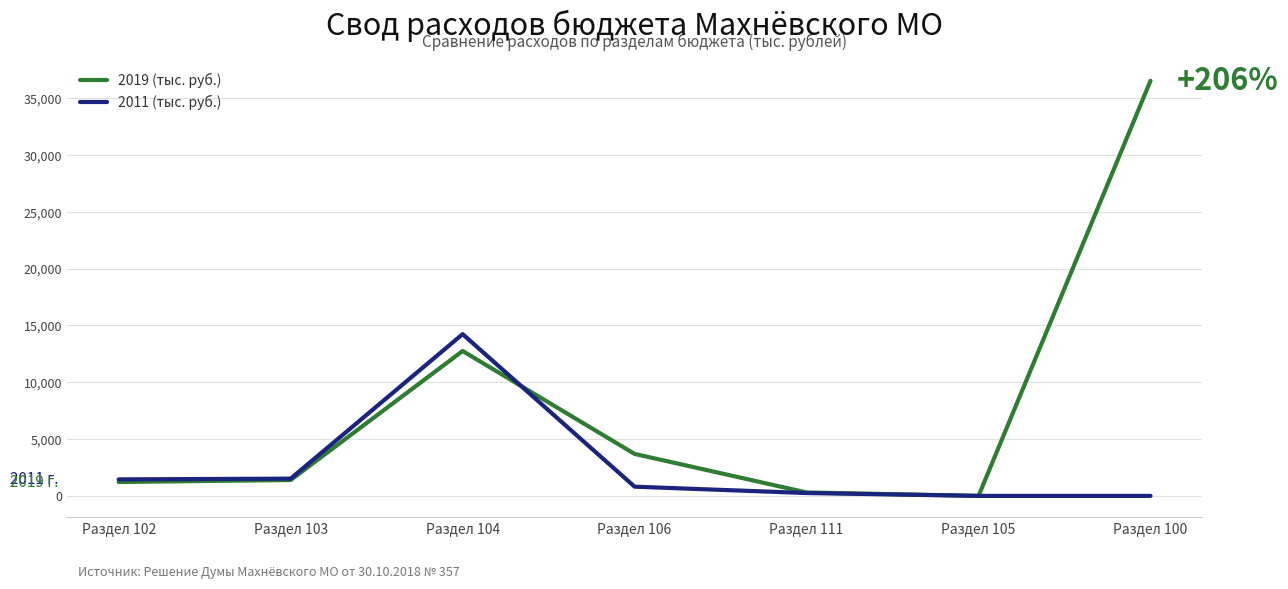

How many categories are shown in the chart?

7